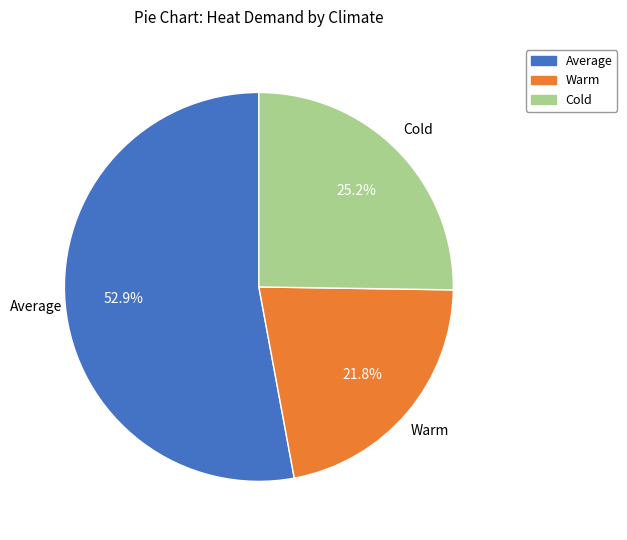

What is the total percentage of Average and Cold?

78.2%